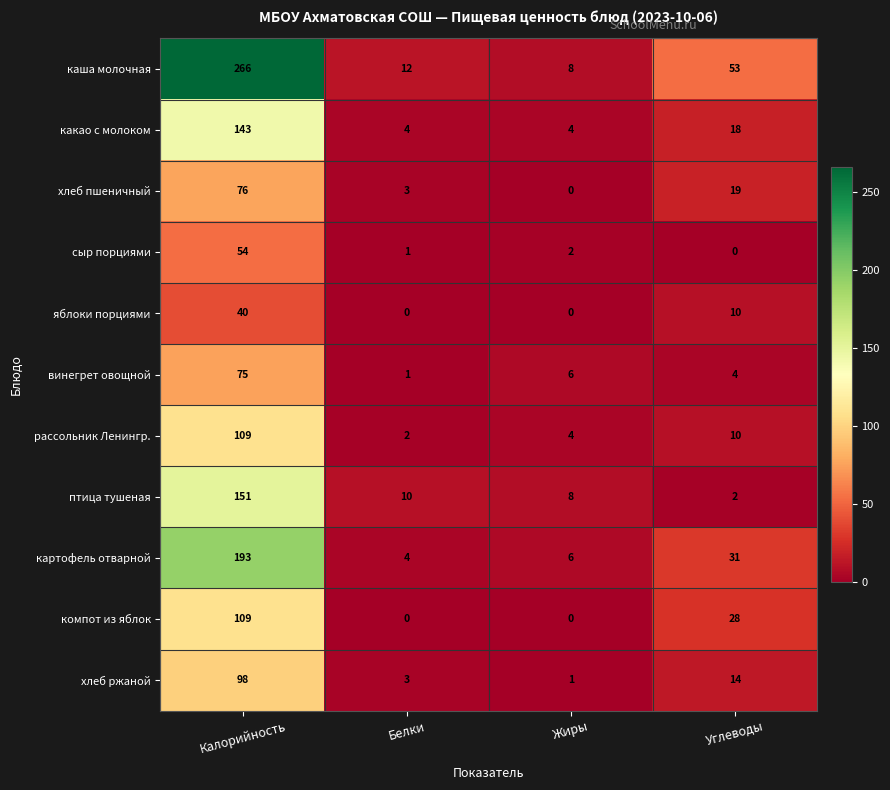

Is it true that хлеб пшеничный equals 0 at Жиры?

True